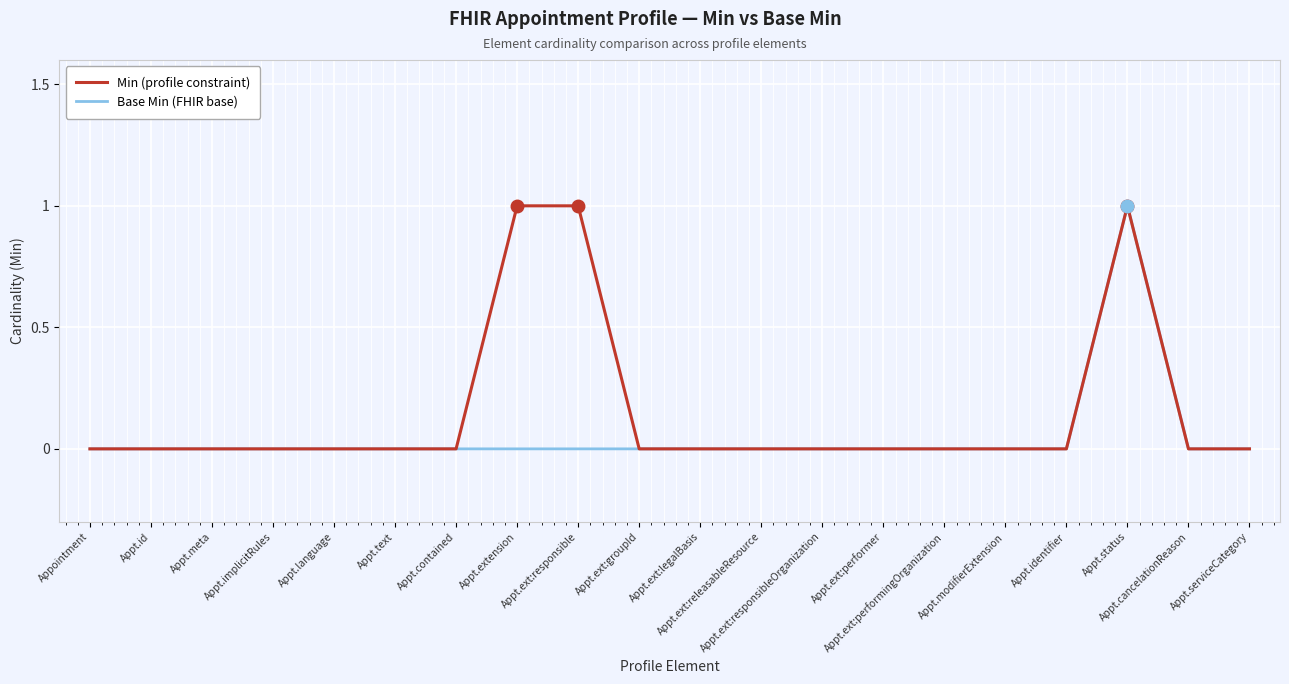

Which series has the largest total across all categories?

Min (profile constraint)